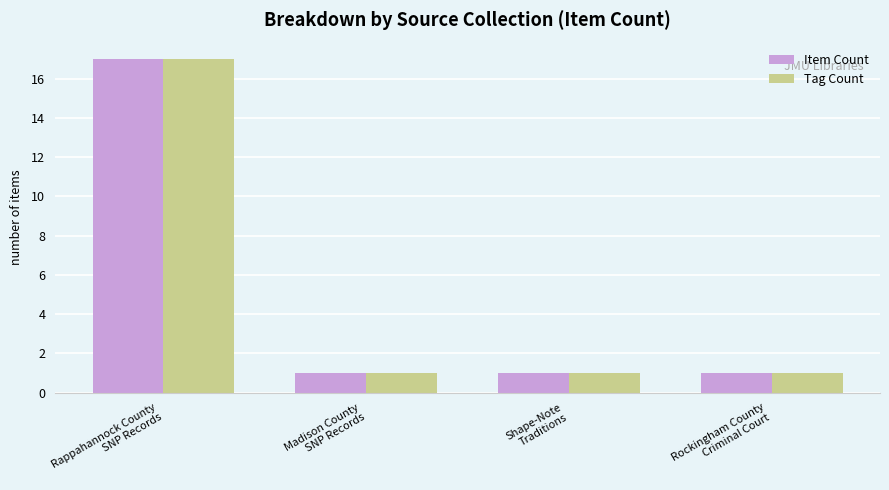

What is the label of the 2nd bar from the right?

Shape-Note
Traditions